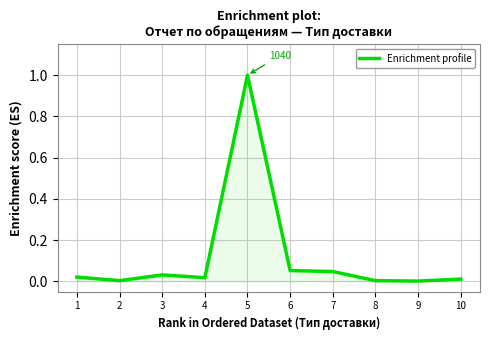

At which category does the data reach its first local peak?

3